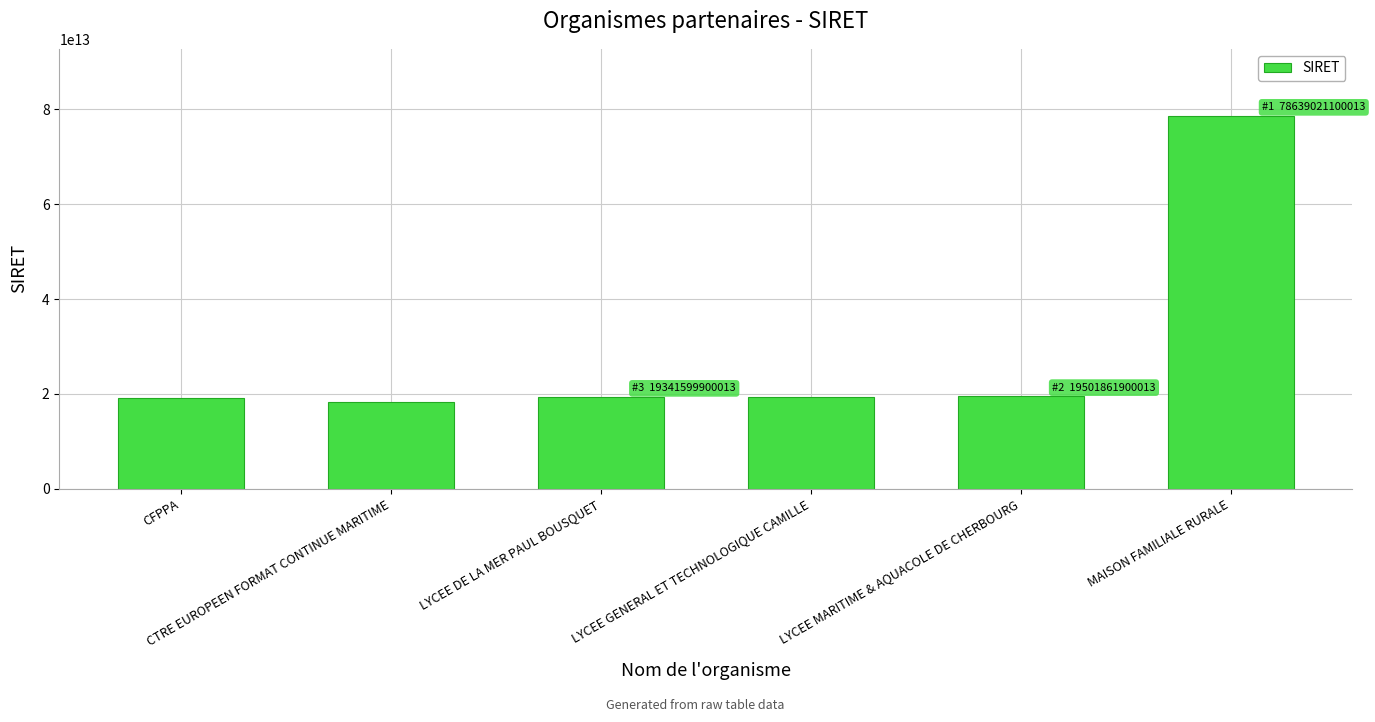

Rank the categories by value from lowest to highest.

CTRE EUROPEEN FORMAT CONTINUE MARITIME, CFPPA, LYCEE GENERAL ET TECHNOLOGIQUE CAMILLE, LYCEE DE LA MER PAUL BOUSQUET, LYCEE MARITIME & AQUACOLE DE CHERBOURG, MAISON FAMILIALE RURALE